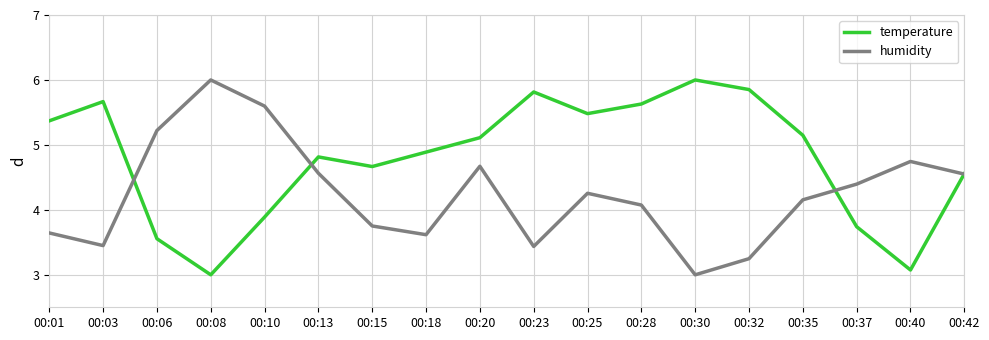

What is the highest value of the temperature series?

6.0